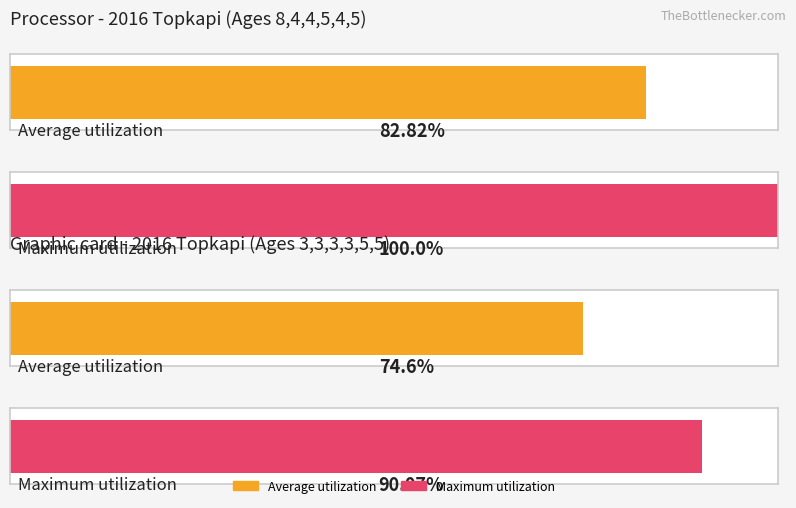

Are the bars horizontal?

Yes